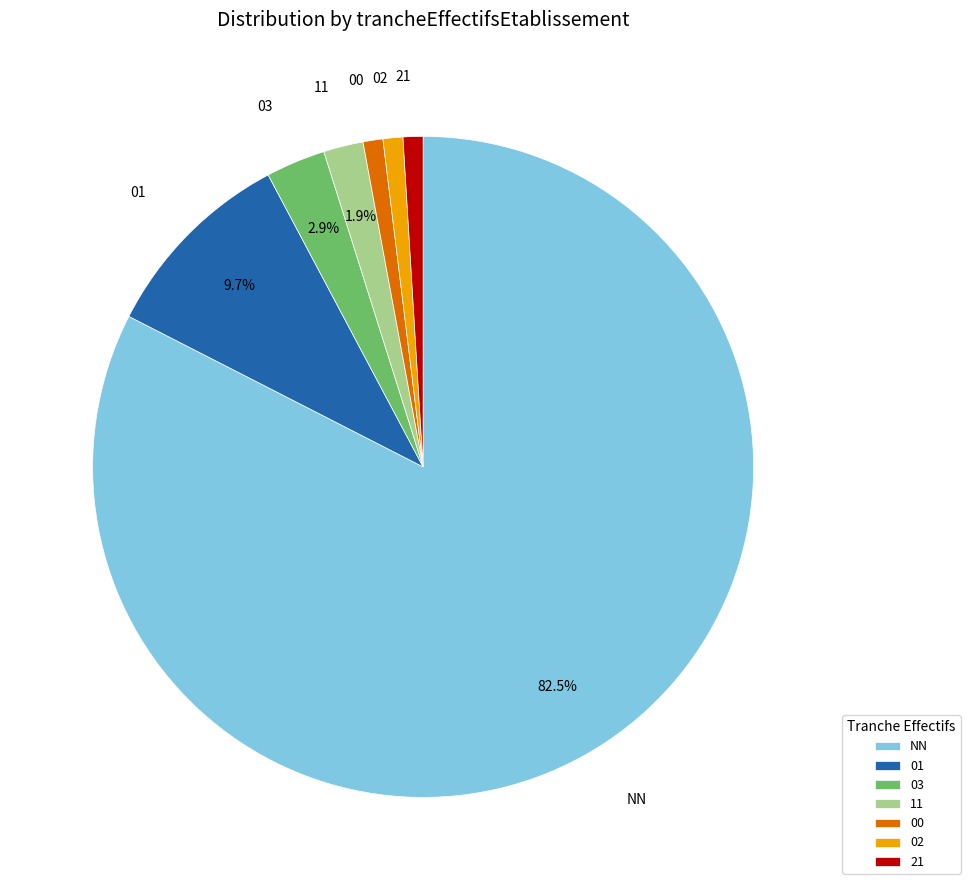

Approximately how many times larger is the value at 02 compared to 11?

0.5